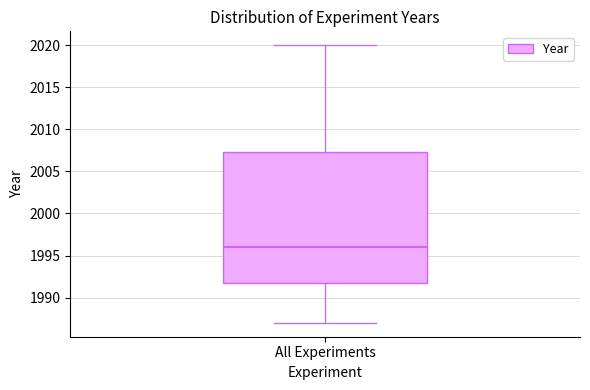

Where is the lower edge of the box for All Experiments on the y-axis? The values are not printed on the chart, so give them approximately, as read against the axis.

1992.0